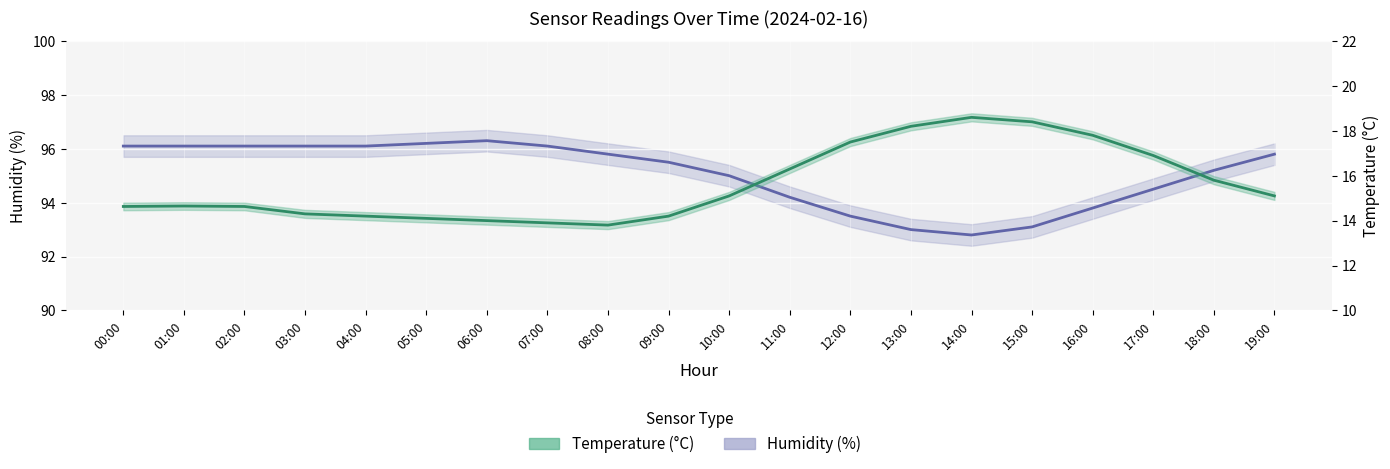

Reading left to right, list all the values displayed in this chart.

humidity: 96.1	96.1	96.1	96.1	96.1	96.2	96.3	96.1	95.8	95.5	95.0	94.2	93.5	93.0	92.8	93.1	93.8	94.5	95.2	95.8
temperature: 14.6	14.7	14.6	14.3	14.2	14.1	14.0	13.9	13.8	14.2	15.1	16.3	17.5	18.2	18.6	18.4	17.8	16.9	15.8	15.1